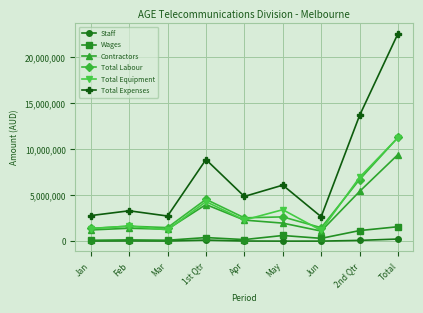

What value does the Staff series have at May?

33233